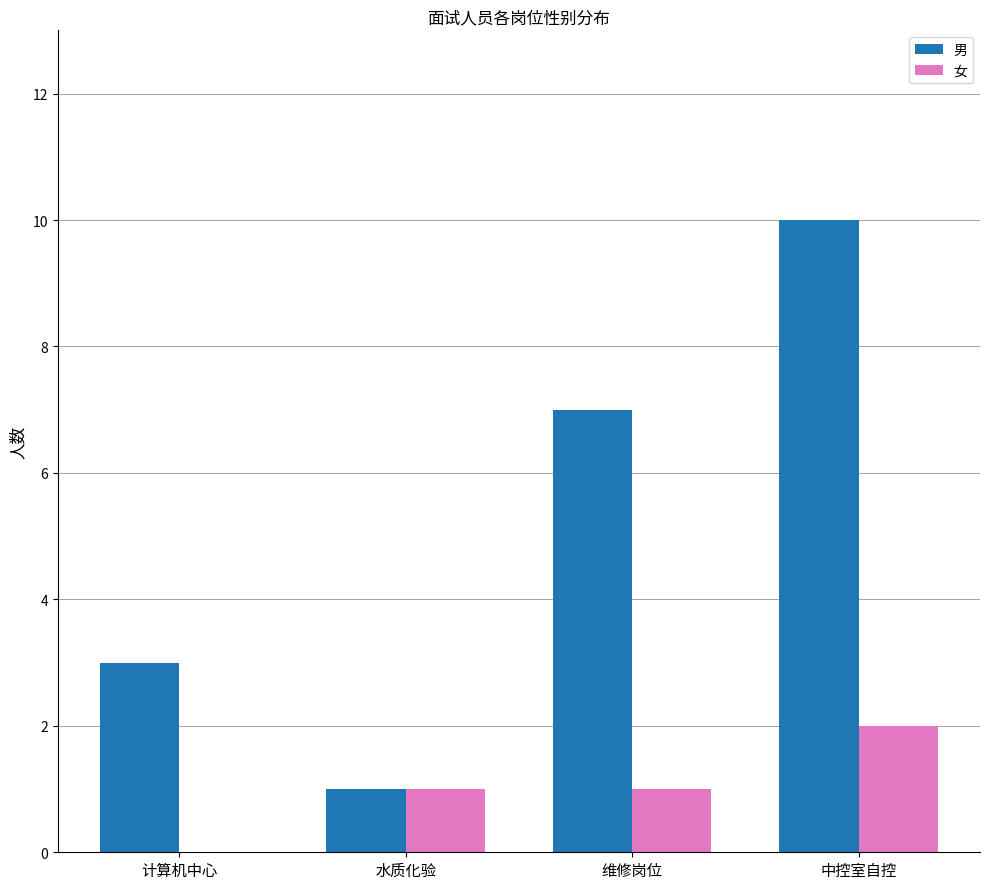

What value does the 男 series have at 中控室自控?

10